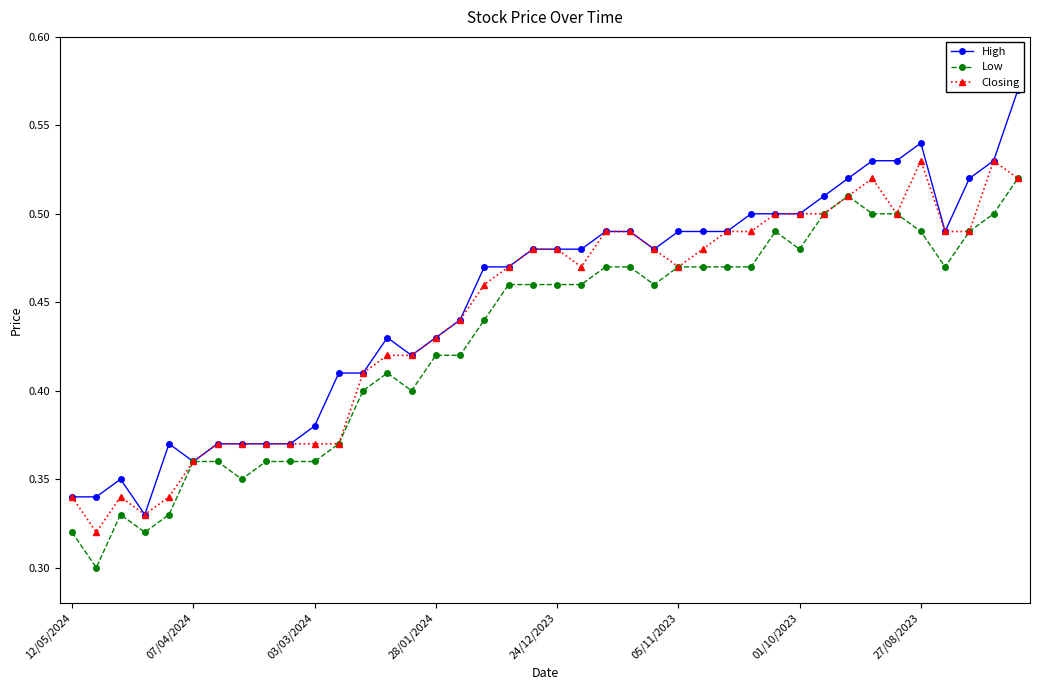

Which series has the largest total across all categories?

High